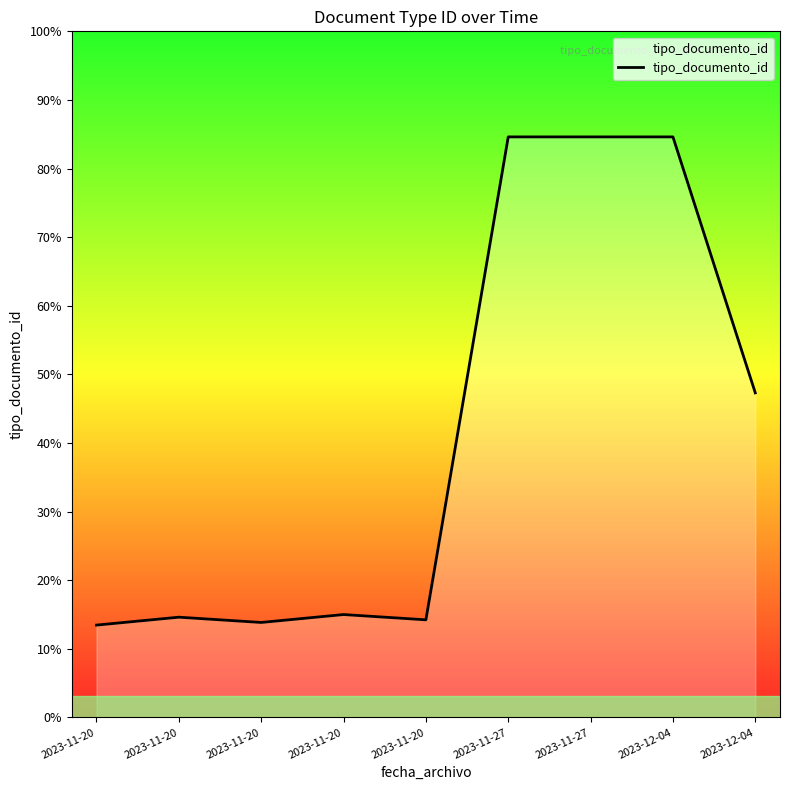

How many lines are shown in the chart?

1